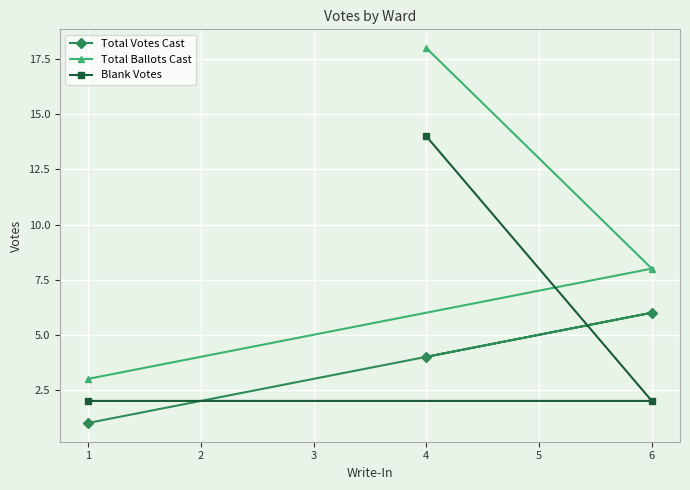

What is the spread (max minus min) of values at 4?

14